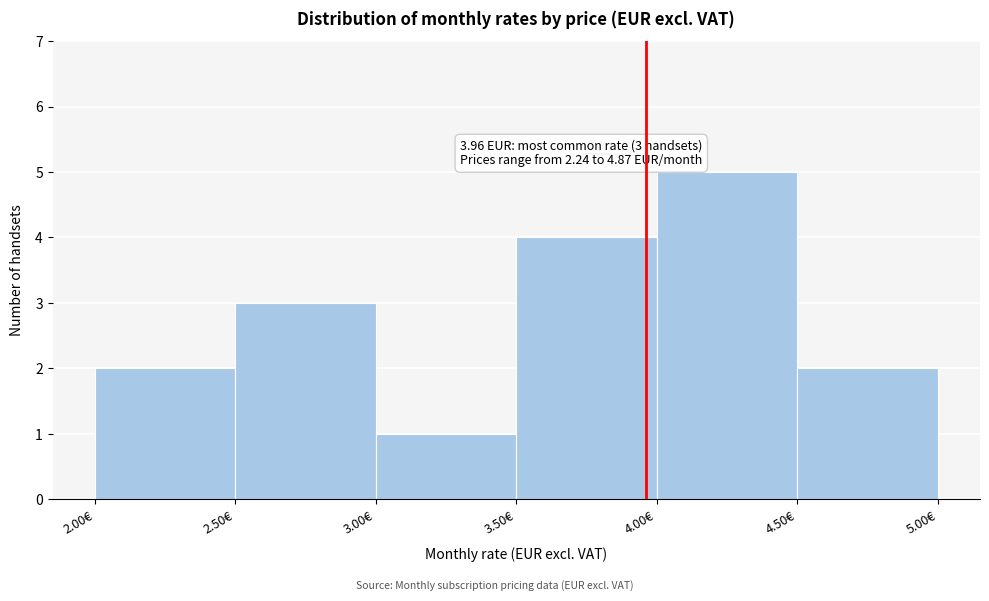

Which range on the x-axis has the tallest bar?

4.0 to 4.5